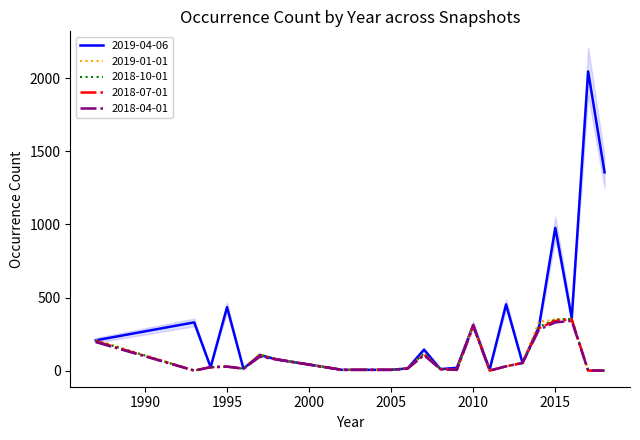

In 2018-04-01, how many points are higher than both neighbors (excluding endpoints)?

5